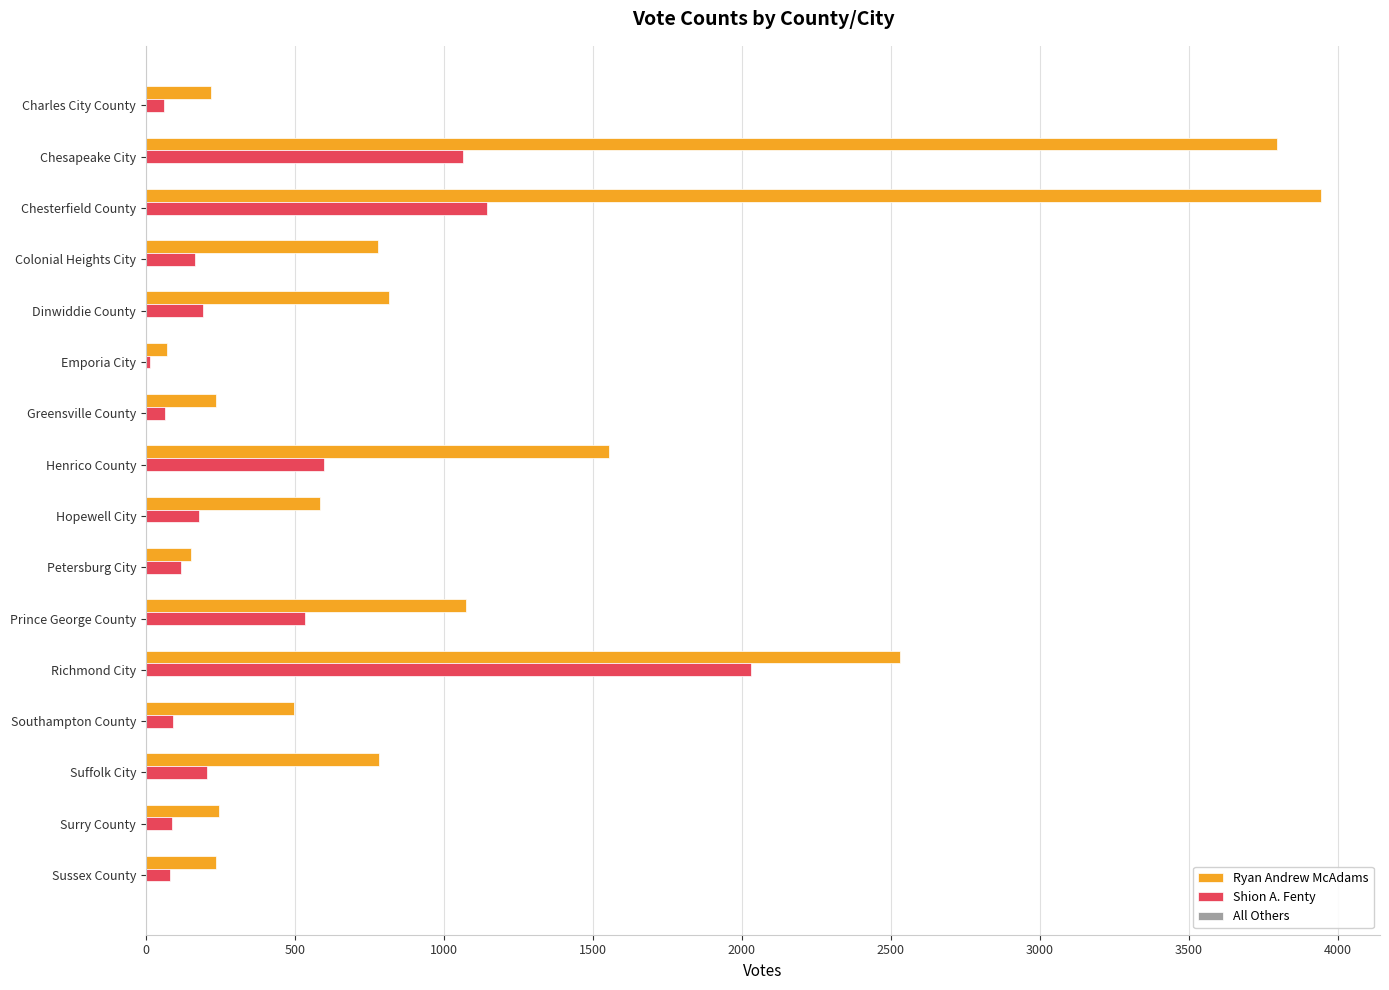

What is the sum of all Shion A. Fenty values?

6621